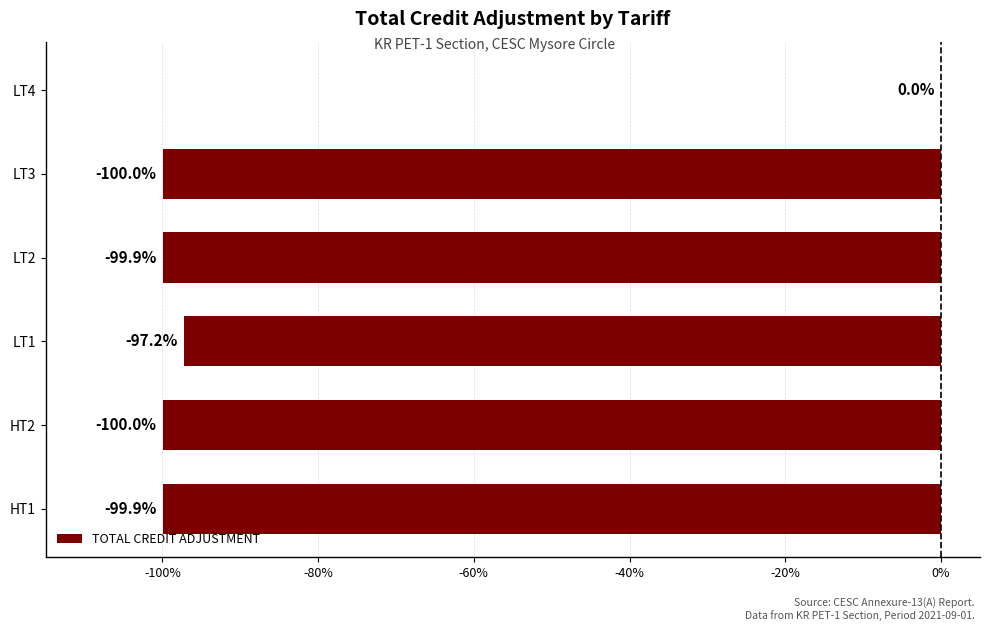

What is the change in value from HT2 to LT4?

+100.0